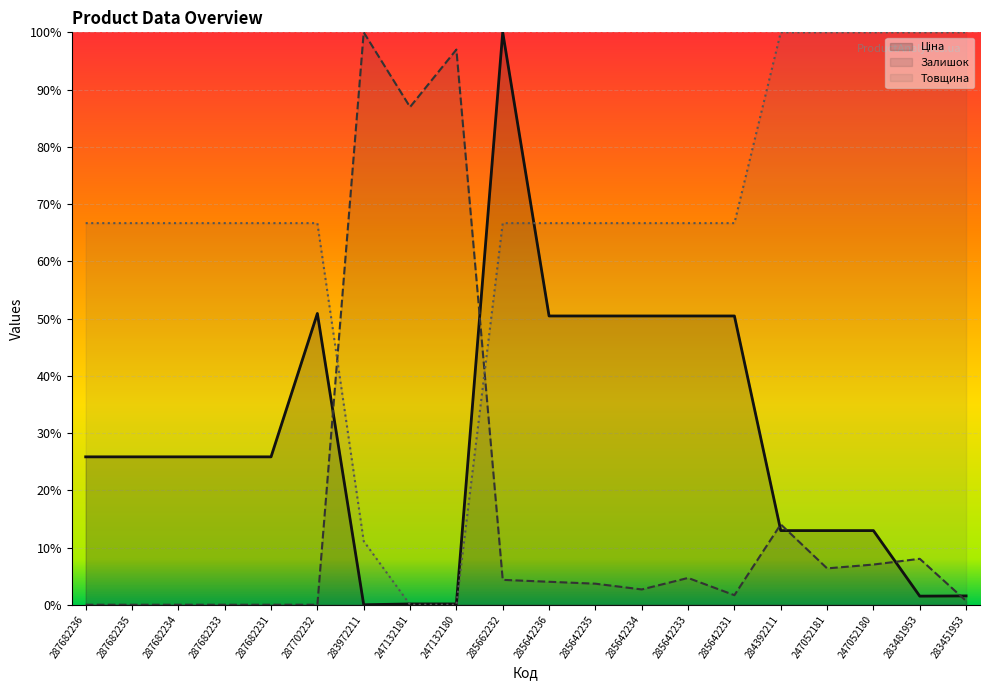

Reading left to right, what are all the values shown in this chart?

Ціна: 287682236=0.3	287682235=0.3	287682234=0.3	287682233=0.3	287682231=0.3	287702232=0.5	283972211=0.0	247132181=0.0	247132180=0.0	285662232=1.0	285642236=0.5	285642235=0.5	285642234=0.5	285642233=0.5	285642231=0.5	284392211=0.1	247052181=0.1	247052180=0.1	283481953=0.0	283451953=0.0
Залишок: 287682236=0.0	287682235=0.0	287682234=0.0	287682233=0.0	287682231=0.0	287702232=0.0	283972211=1.0	247132181=0.9	247132180=1.0	285662232=0.0	285642236=0.0	285642235=0.0	285642234=0.0	285642233=0.0	285642231=0.0	284392211=0.1	247052181=0.1	247052180=0.1	283481953=0.1	283451953=0.0
Товщина: 287682236=0.7	287682235=0.7	287682234=0.7	287682233=0.7	287682231=0.7	287702232=0.7	283972211=0.1	247132181=0.0	247132180=0.0	285662232=0.7	285642236=0.7	285642235=0.7	285642234=0.7	285642233=0.7	285642231=0.7	284392211=1.0	247052181=1.0	247052180=1.0	283481953=1.0	283451953=1.0